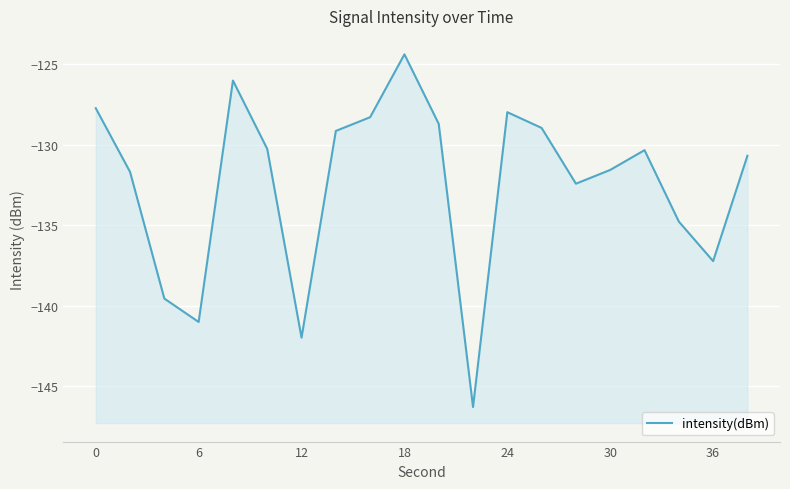

How many points are higher than both their immediate neighbors (excluding endpoints)?

4